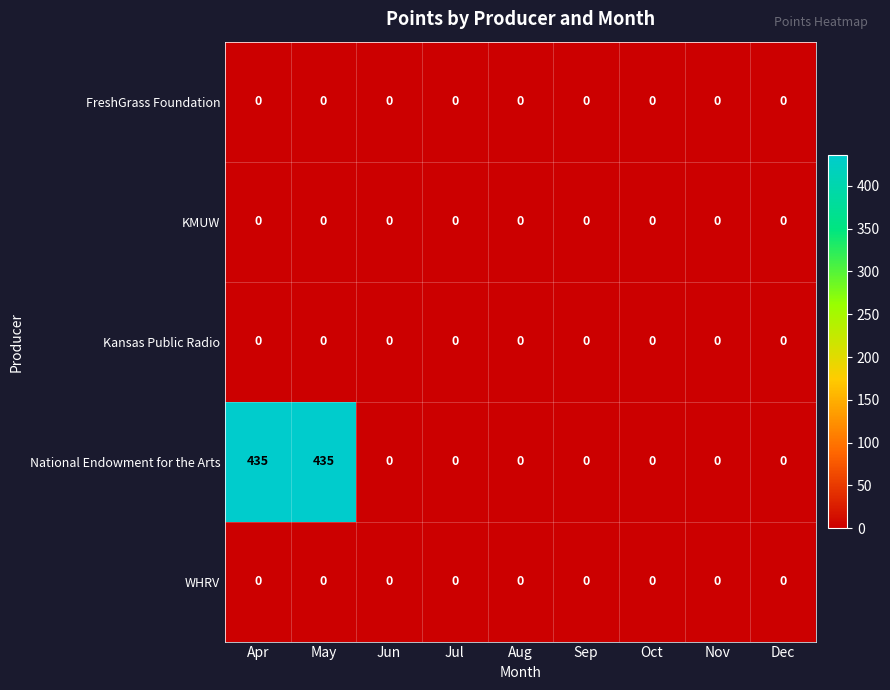

What is the average value of the National Endowment for the Arts series?

97